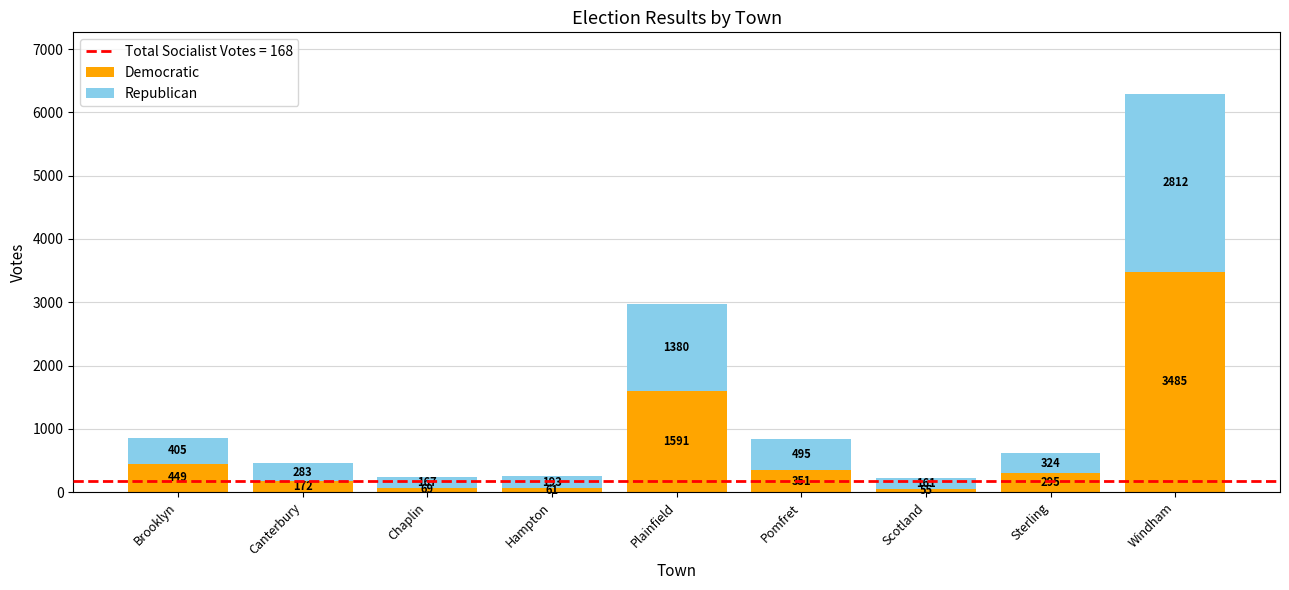

Which category has the highest value in the Democratic series?

Windham